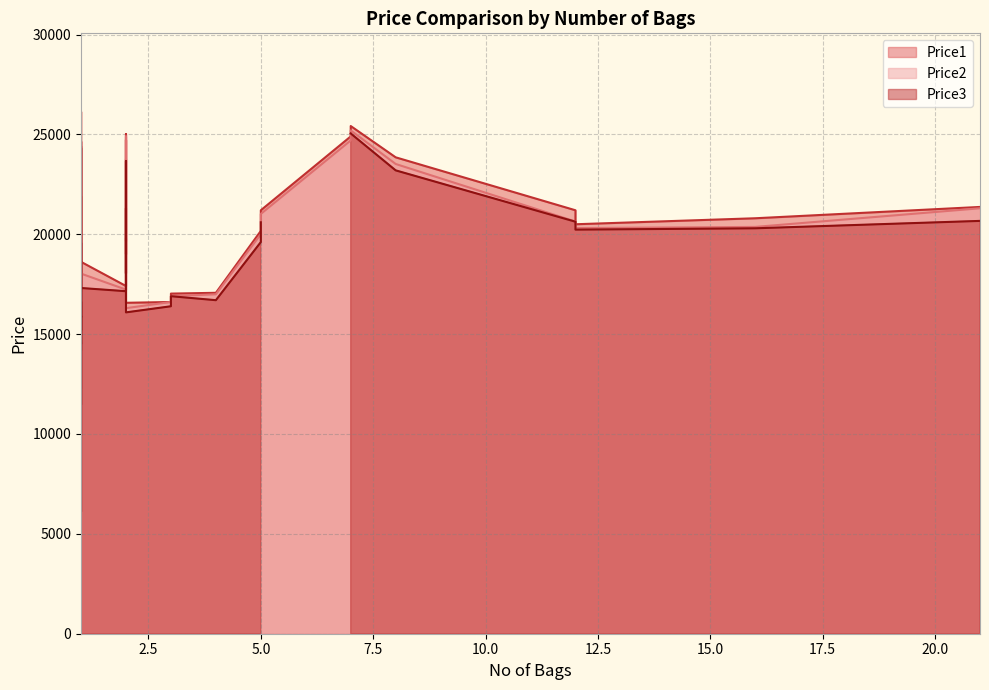

At how many categories does at least one series exceed 1531?

40